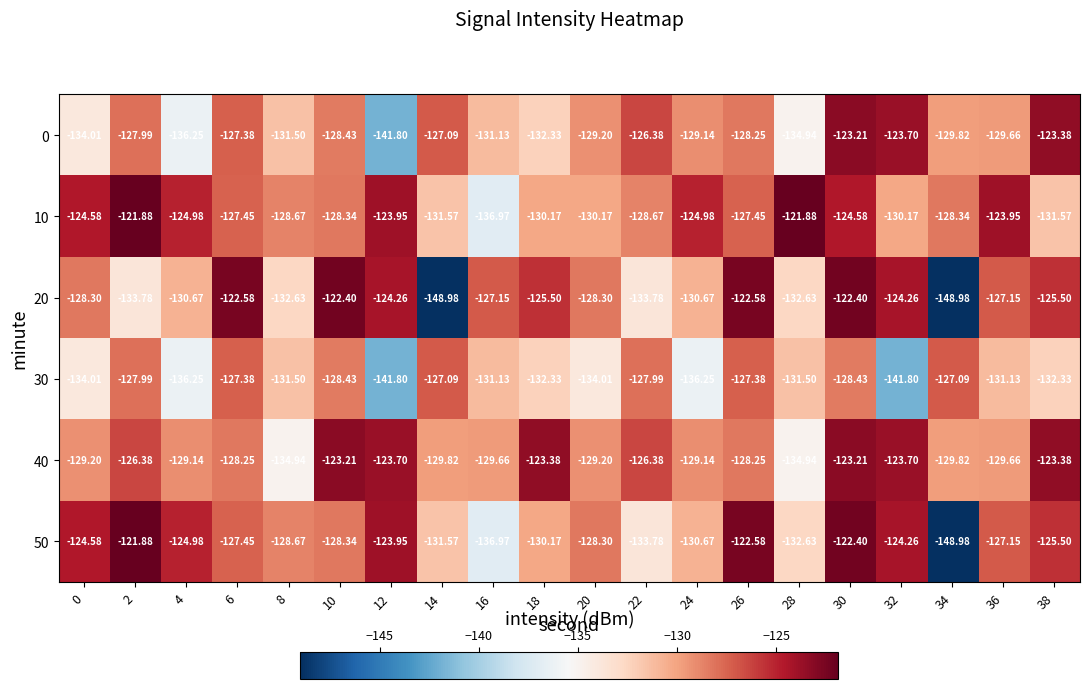

Is the value of 20 at 28 greater than the value of 30 at 12?

Yes